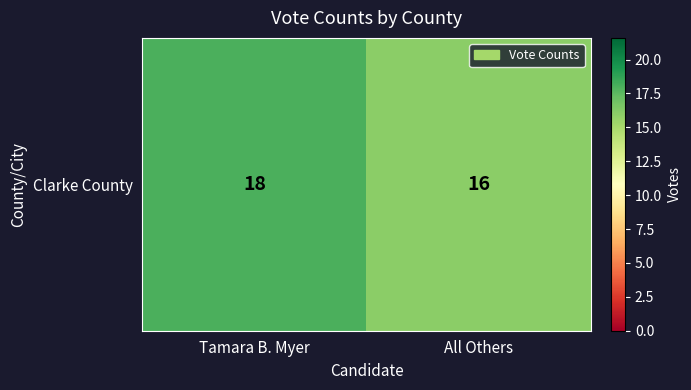

What is the change in value from Tamara B. Myer to All Others?

-2